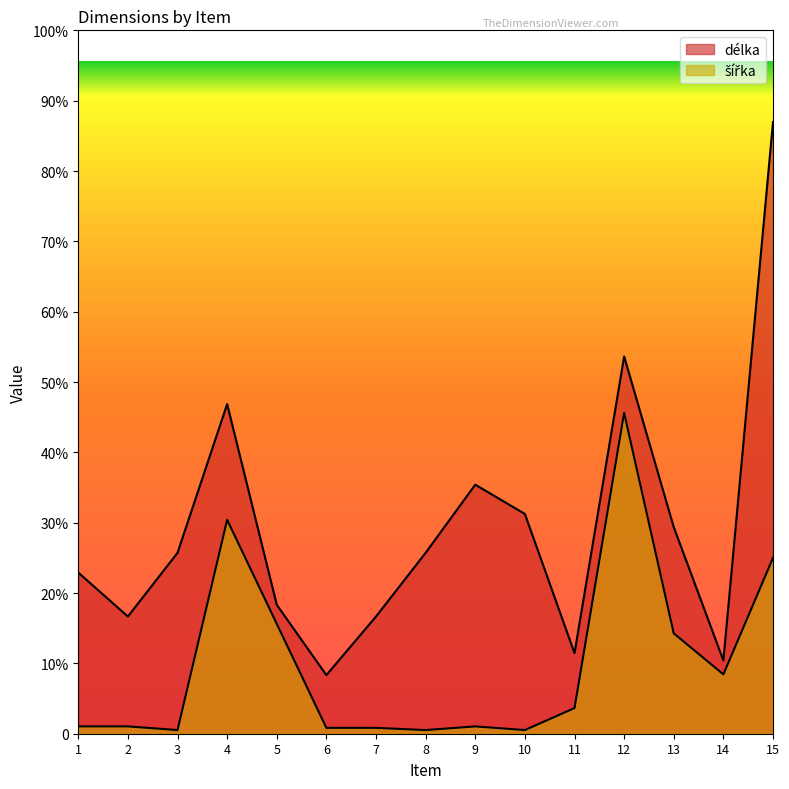

Does the chart display data point markers on the line(s)?

No